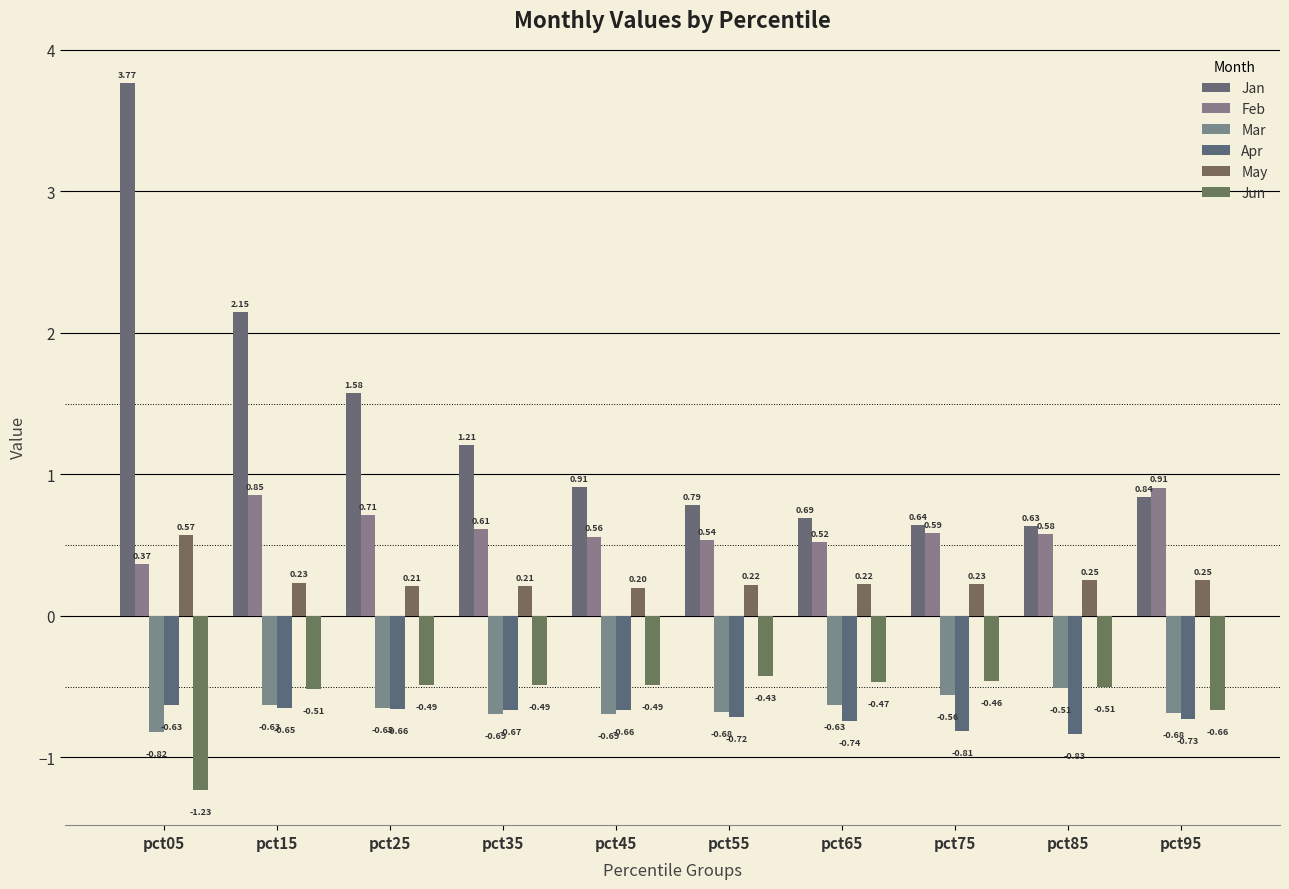

Which series has the widest spread of values?

Jan